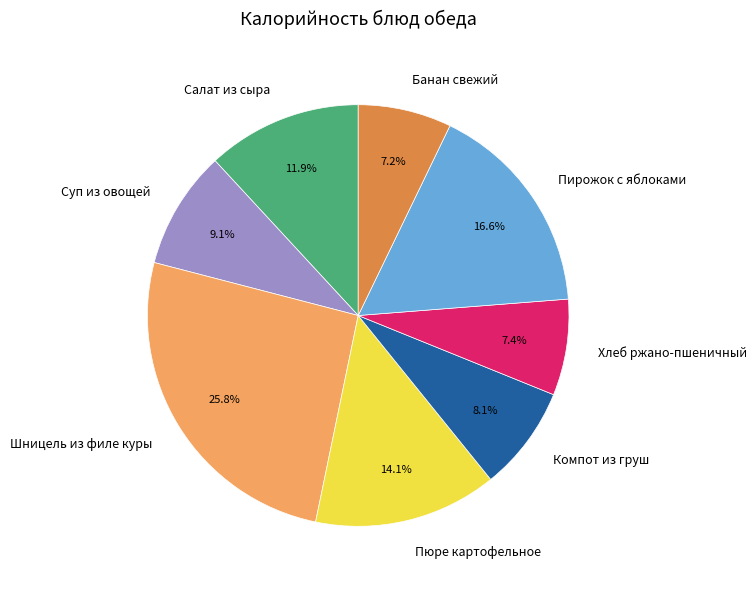

How many segments does this pie chart have?

8